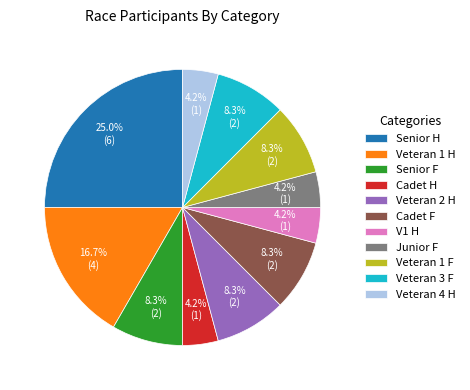

How much of the chart is everything except Veteran 2 H?

91.7%